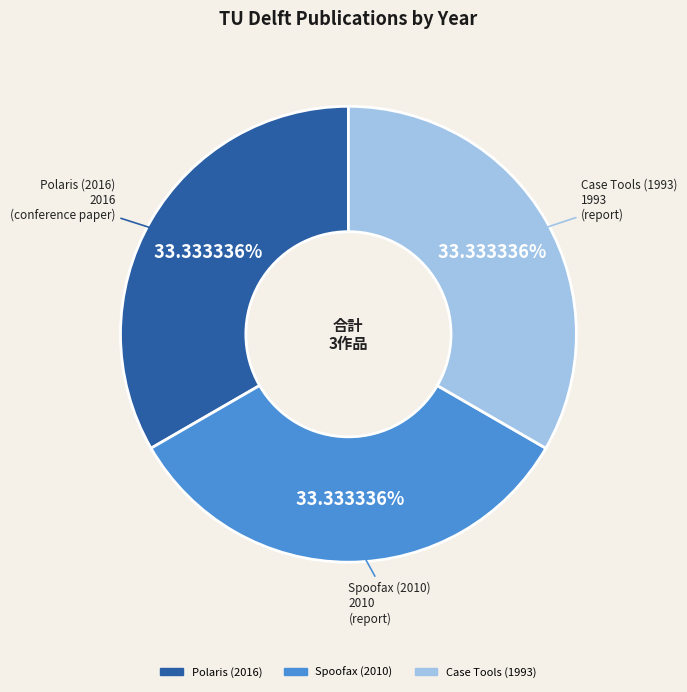

The Polaris (2016) slice represents 48% of the pie. True or false?

False